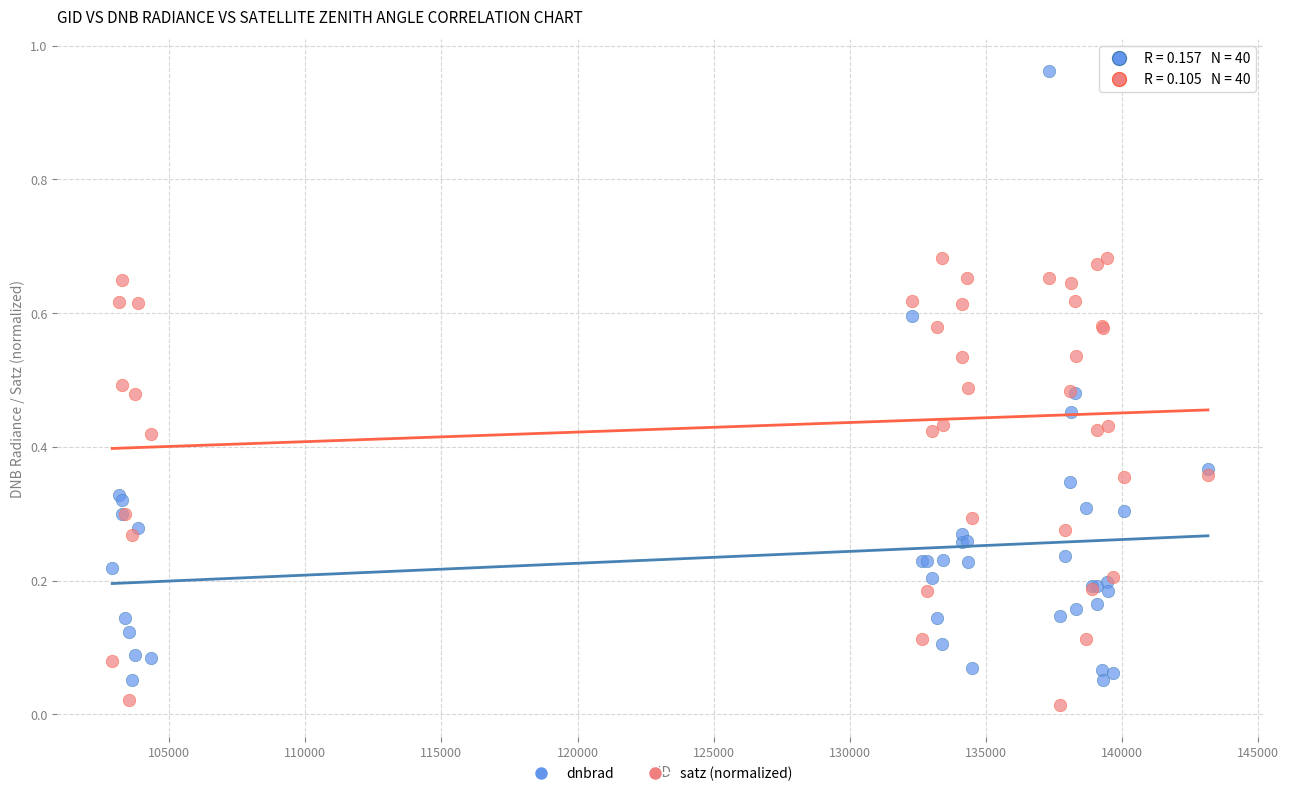

Which series reaches the minimum Y coordinate?

satz (normalized)